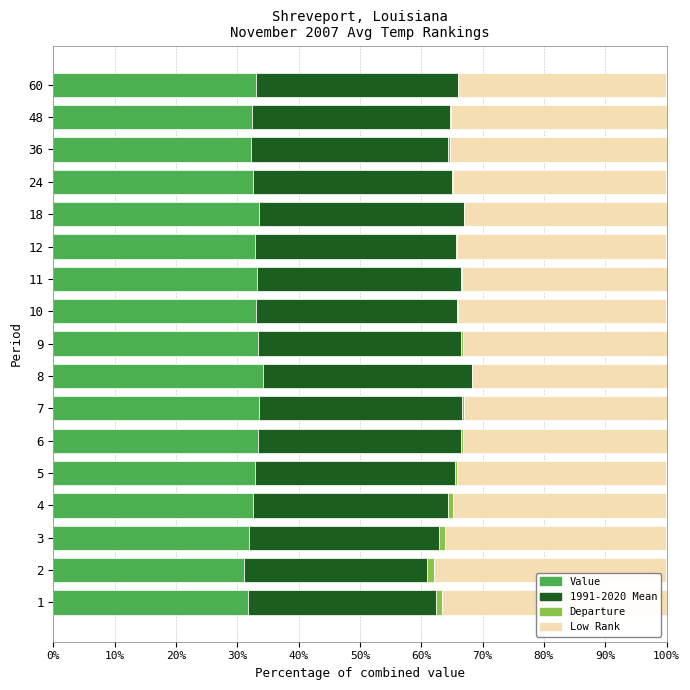

True or false: Value has a value of 10.3 at 9.

False